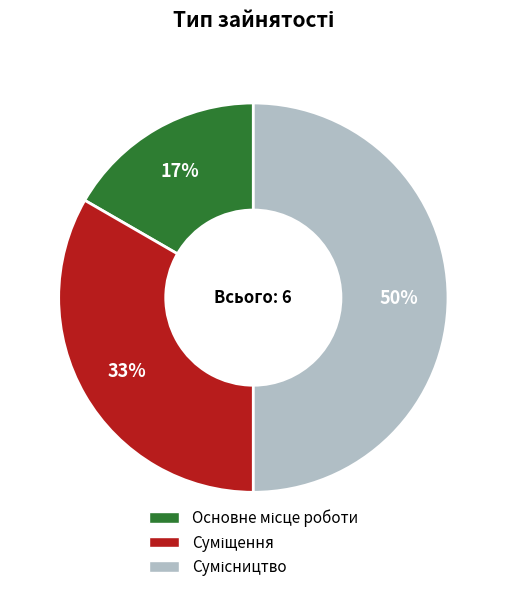

To the nearest percent, what is the difference between the largest and smallest slice percentages?

33%